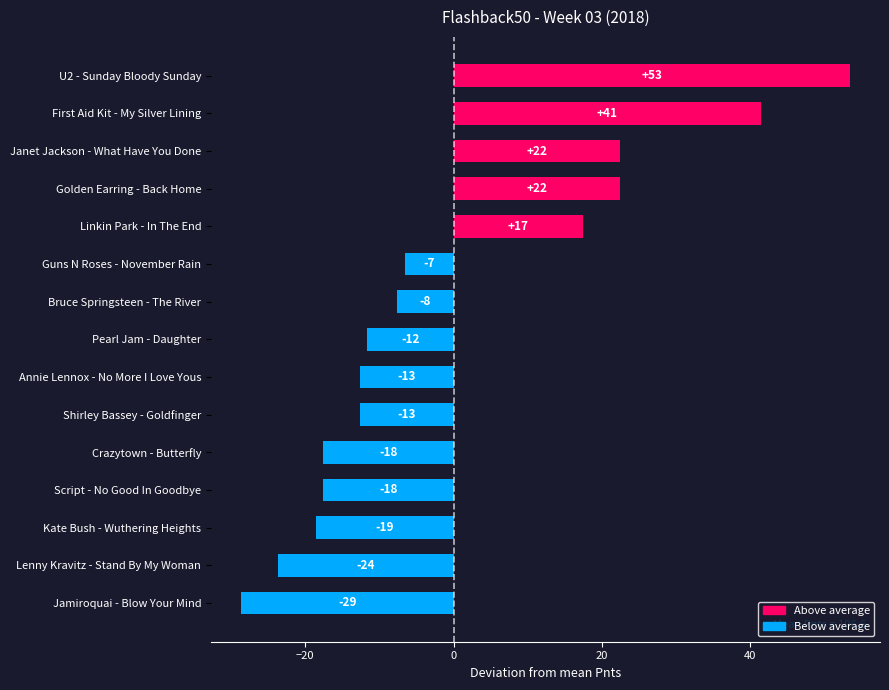

How many bars are there in total?

15